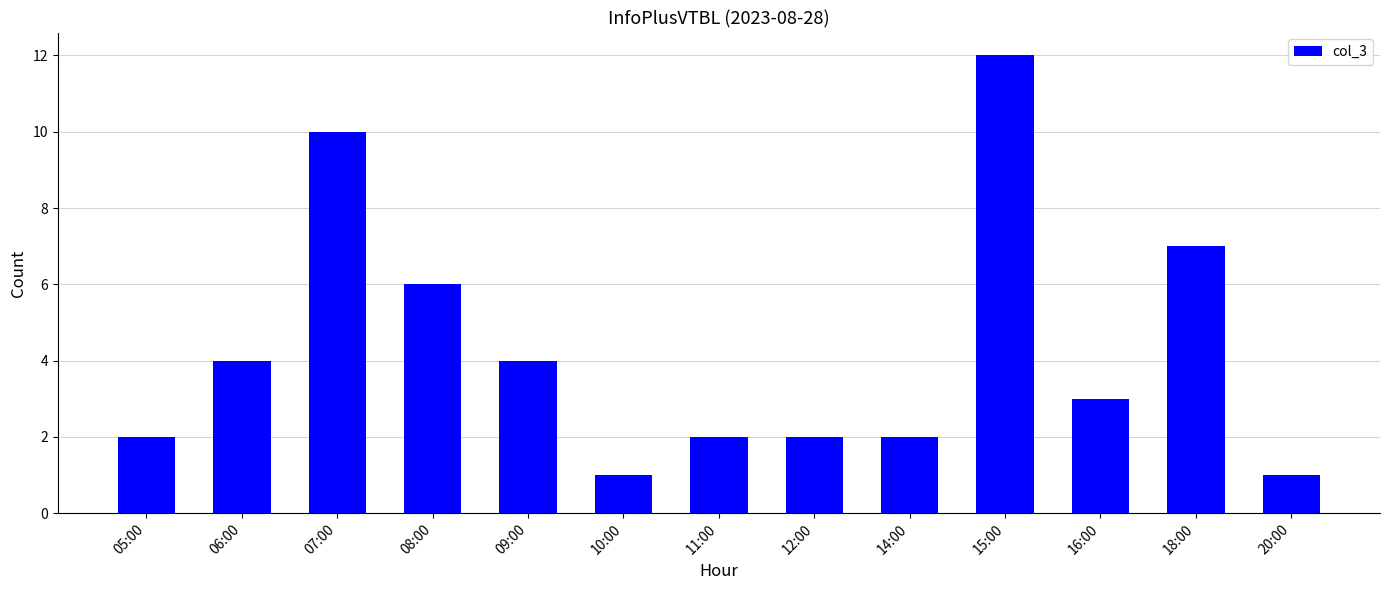

Is it true that the value at 14:00 is 0?

False